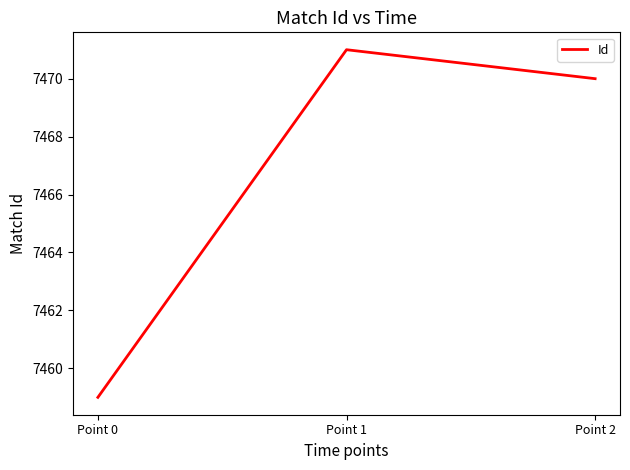

What is the ratio of the value at Point 1 to the value at Point 0?

1.0